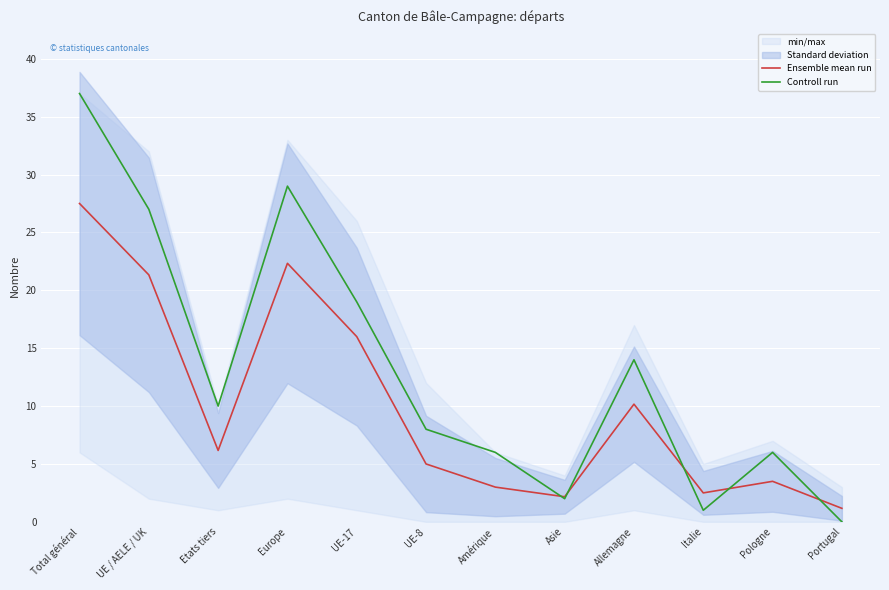

How many interior local peaks does the Ensemble mean run series have?

3